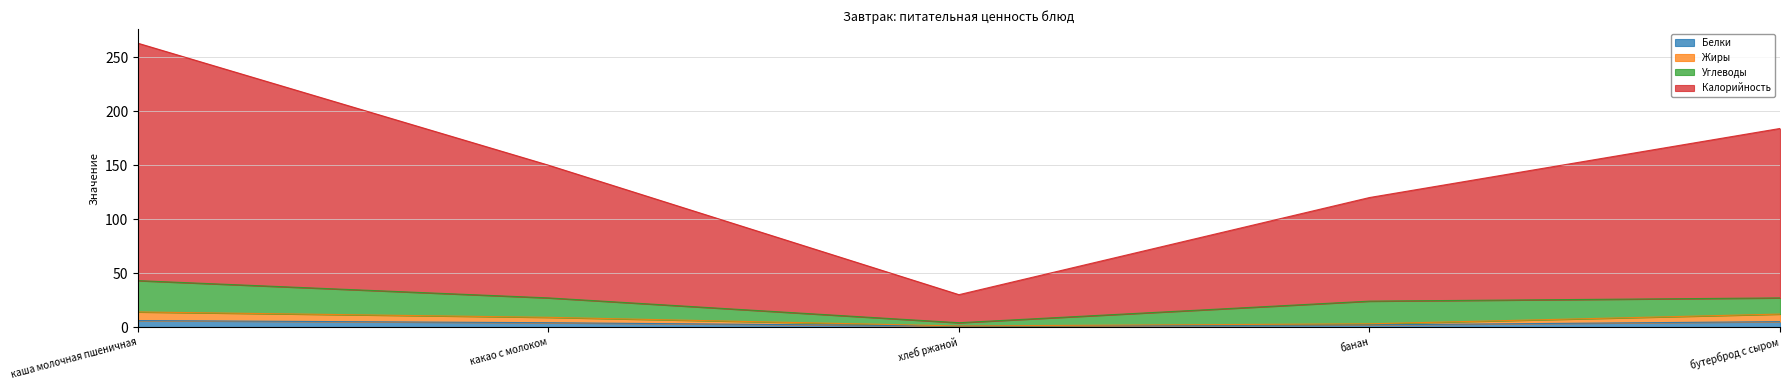

At which category is the sum across all series the highest?

каша молочная пшеничная